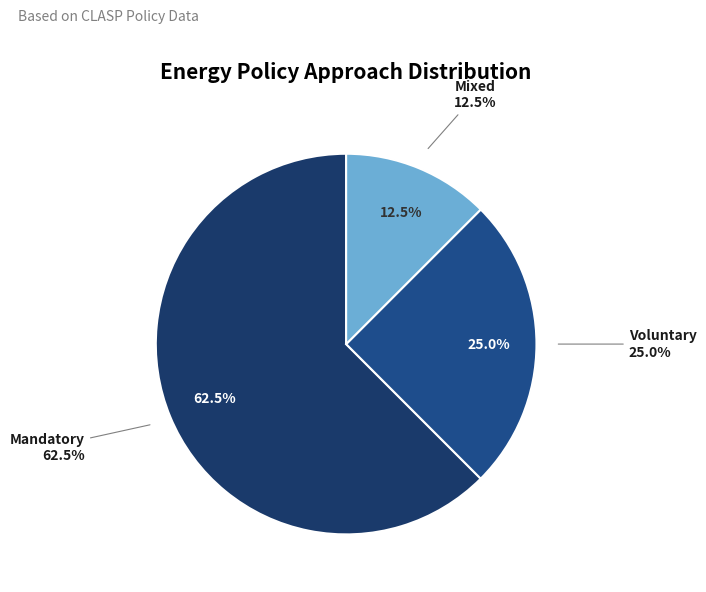

Count the number of slices in the pie.

8